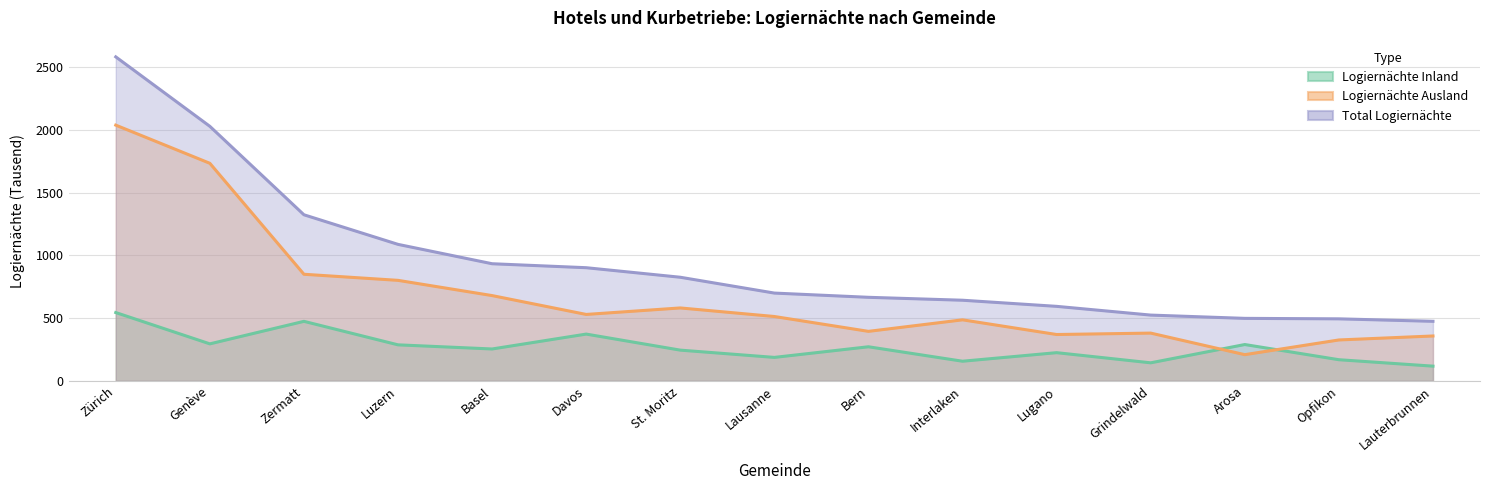

What is the value of the Total Logiernächte point at the 9th from the left?

665.9